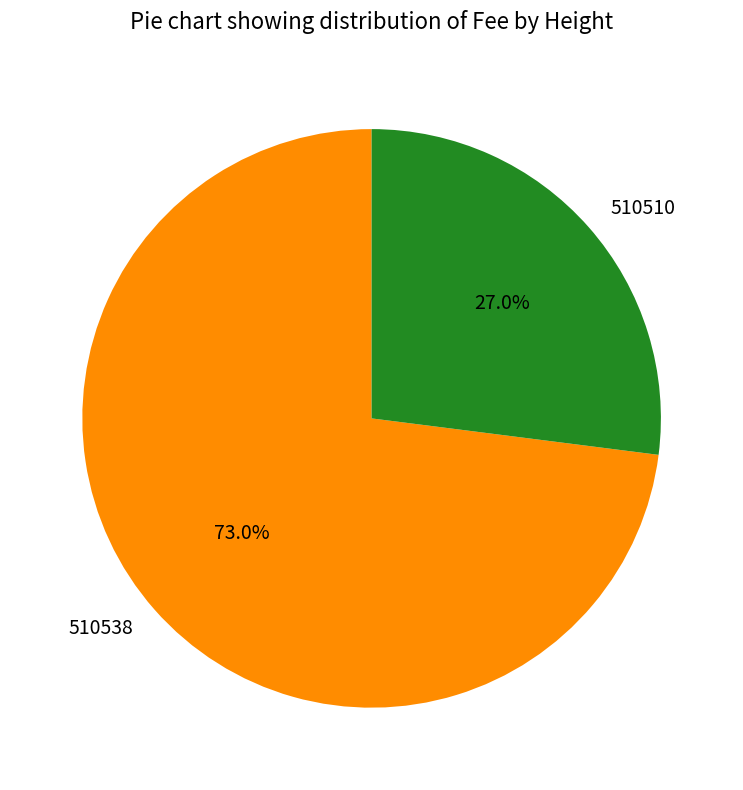

Count the number of slices in the pie.

2